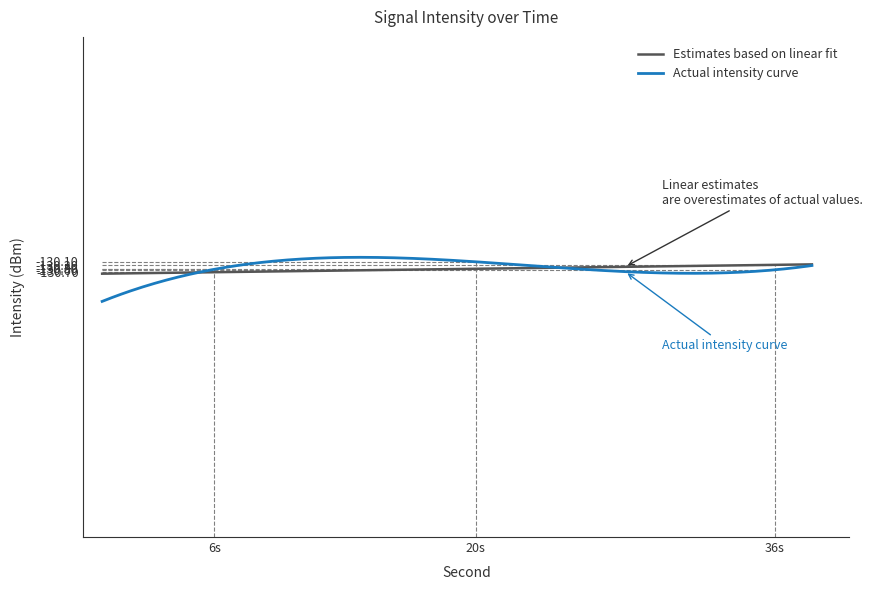

What is the minimum value for Actual intensity curve?

-132.3